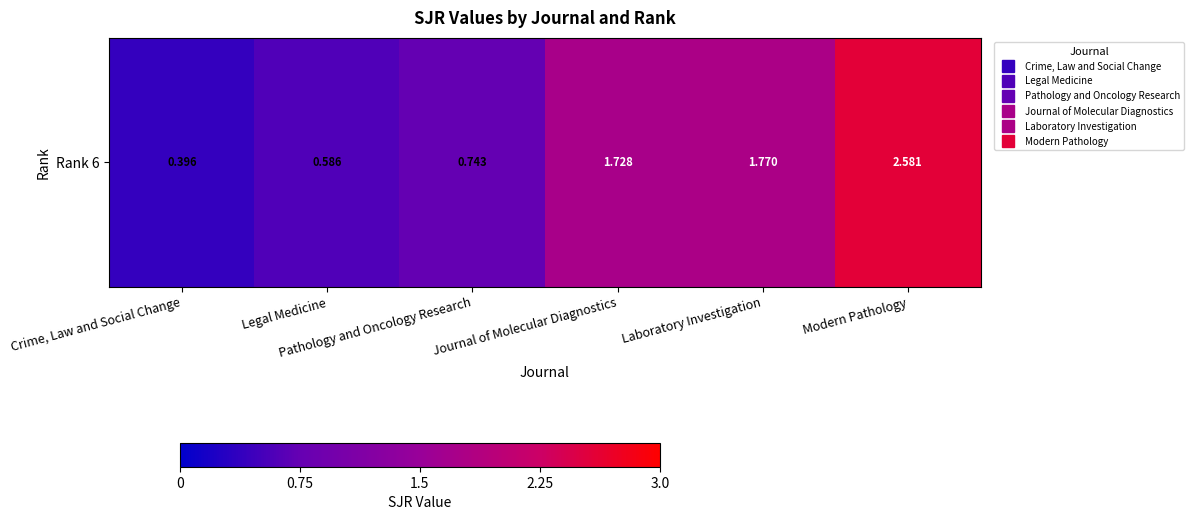

Where is the data nearest to the value 1?

Pathology and Oncology Research